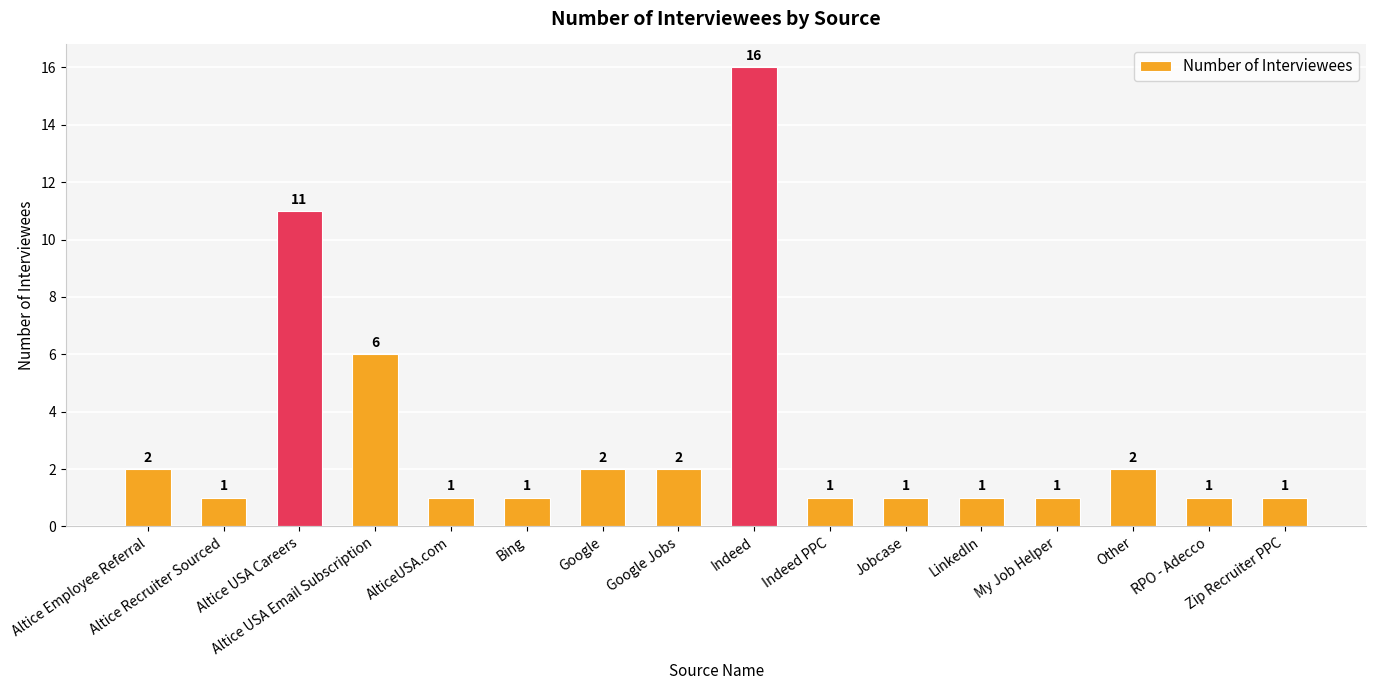

What is the value of the 2nd bar from the left?

1